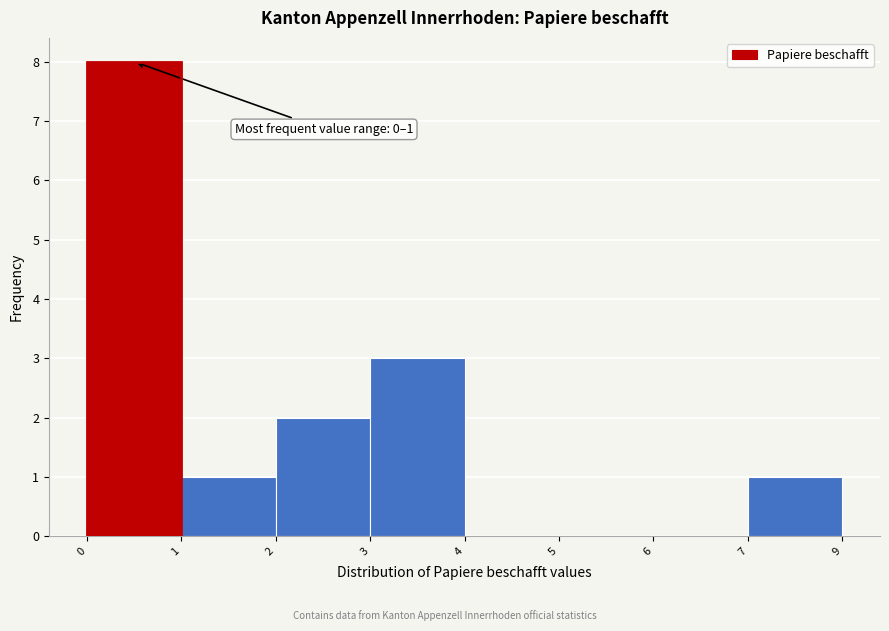

Reading right to left, what are all the values shown in this chart?

7=1	6=0	5=0	4=0	3=3	2=2	1=1	0=8